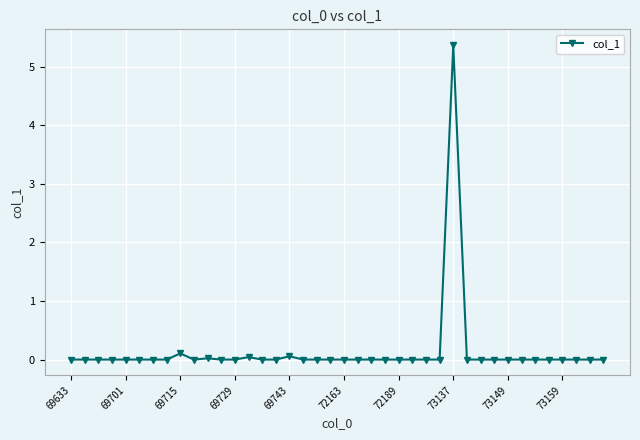

What is the maximum value shown in the chart?

5.4